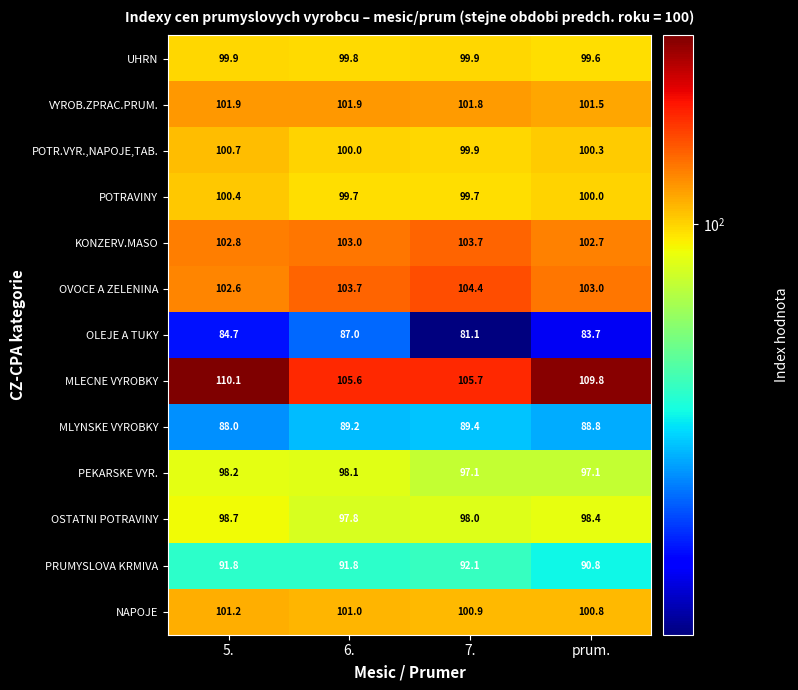

What is the difference between the maximum and minimum values in the OLEJE A TUKY series?

5.9